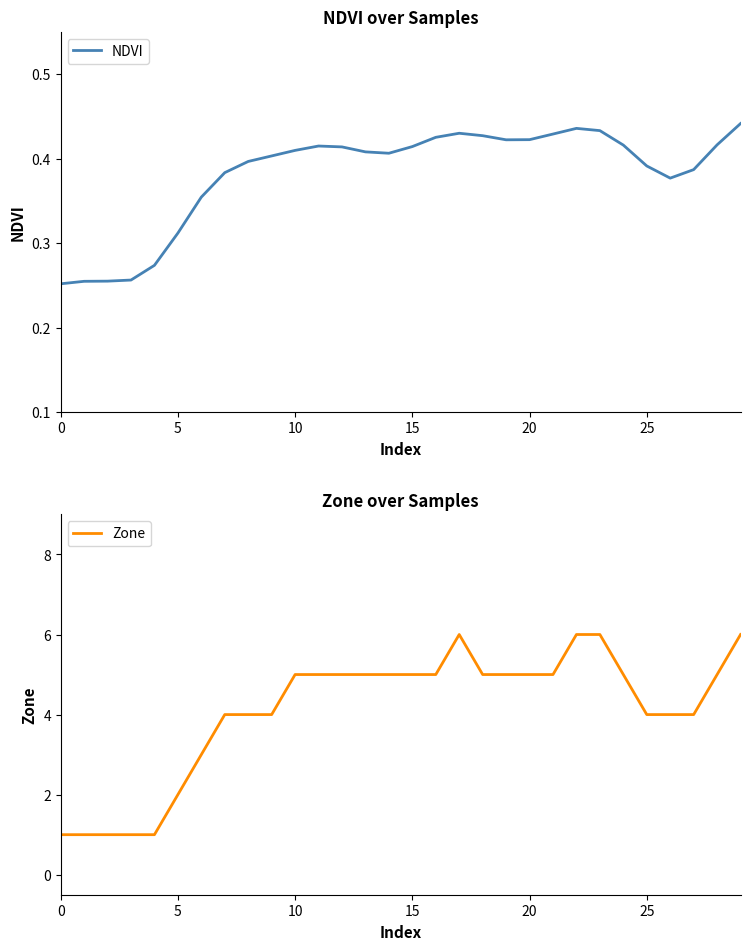

Count the Zone values in the range 4 to 5.

19